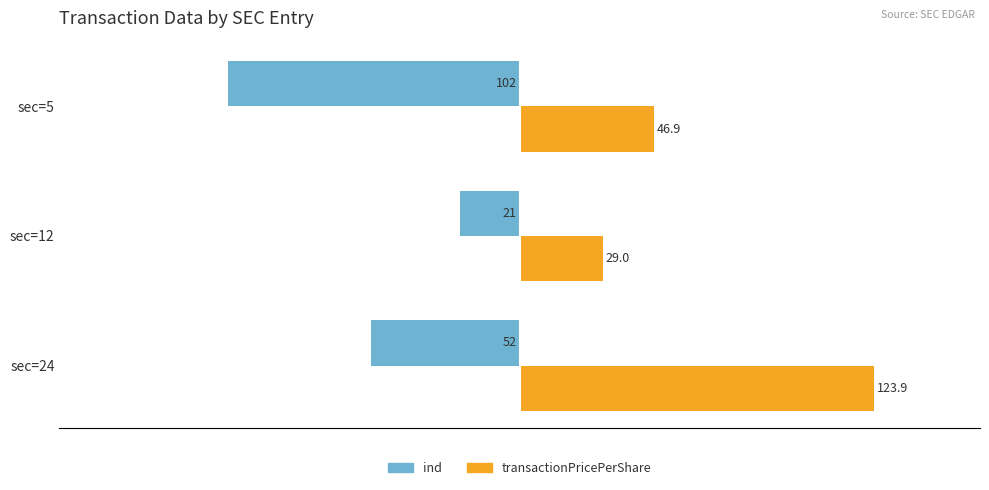

At which category is the sum across all series the highest?

sec=24